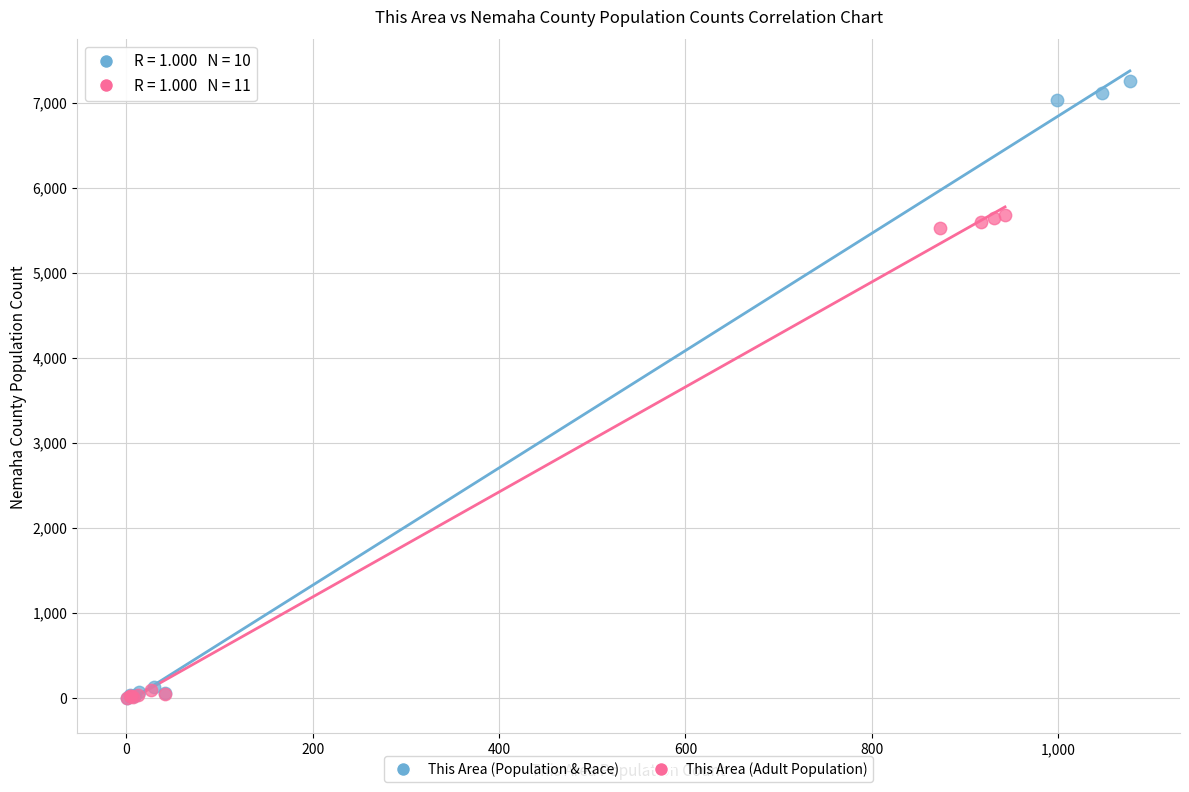

Which series reaches the maximum Y coordinate?

This Area (Population & Race)